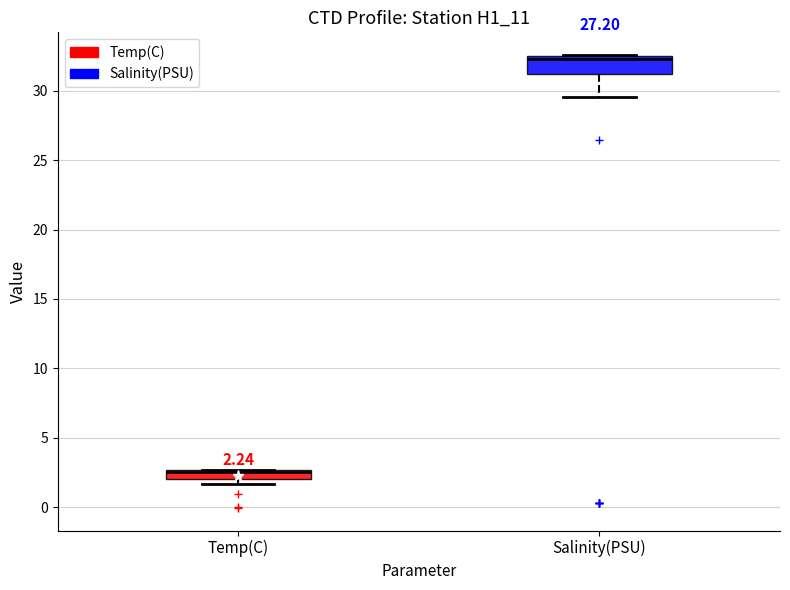

Comparing the boxes themselves (not the whiskers), which one is the tallest?

Salinity(PSU)